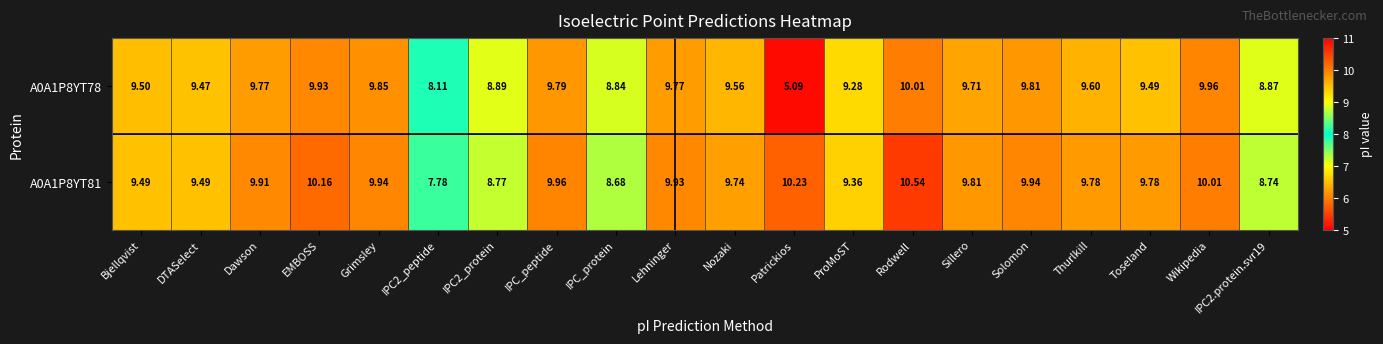

Which series has the widest spread of values?

A0A1P8YT78